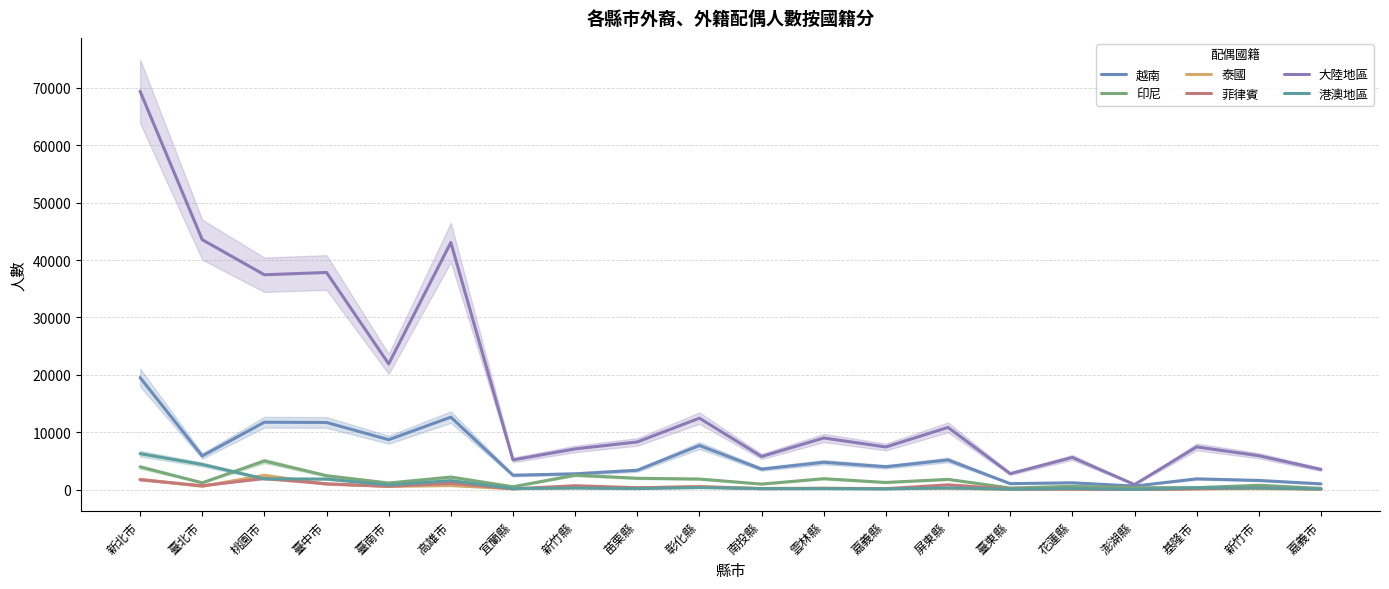

What is the value of the 菲律賓 point at the 12th from the left?

188